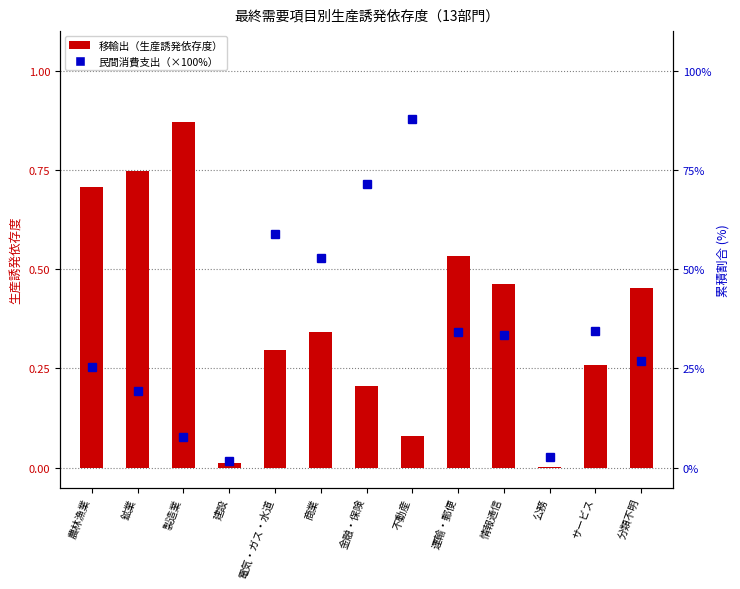

True or false: 移輸出（生産誘発依存度） has a value of 1.1 at 農林漁業.

False